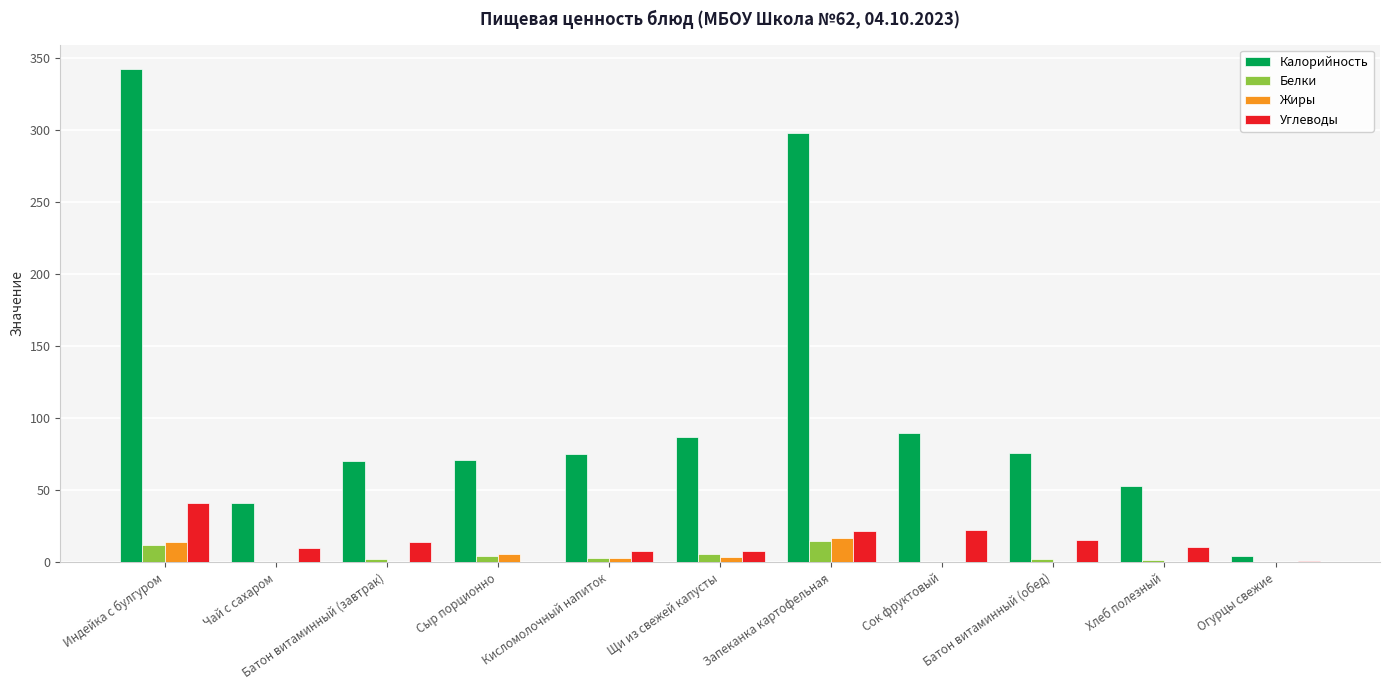

Which series has the widest spread of values?

Калорийность